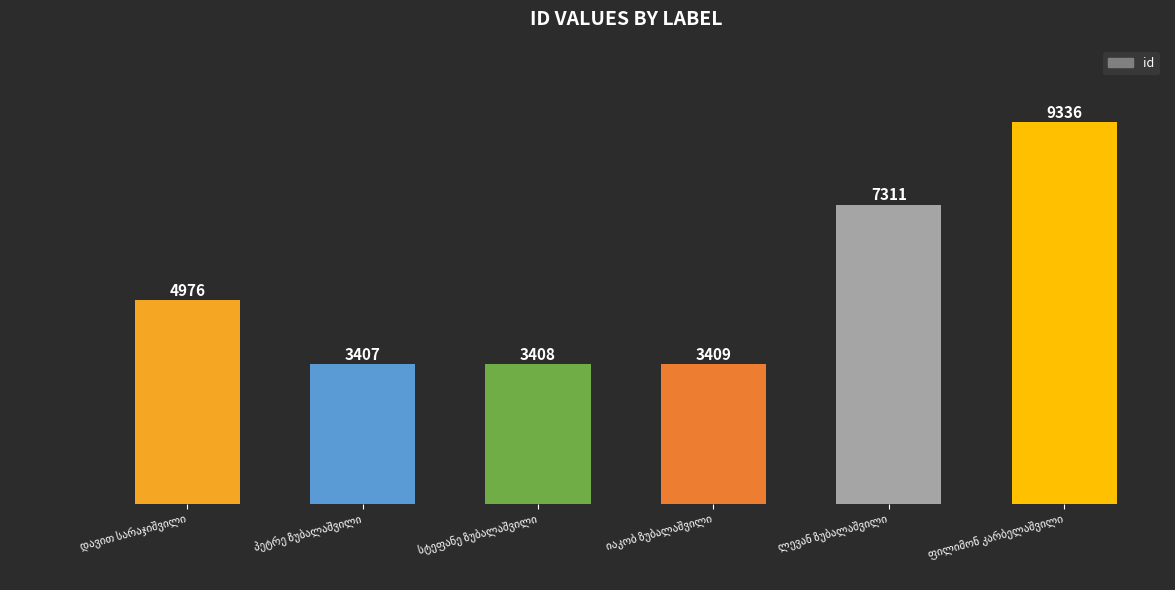

How many bars are there in total?

6